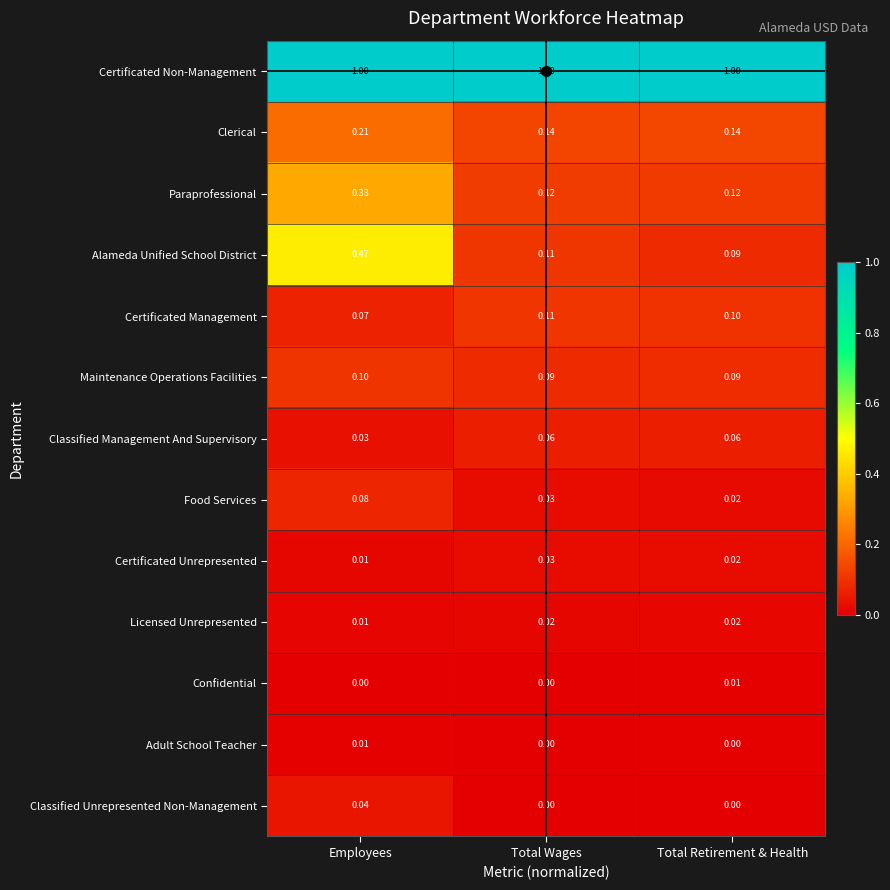

Which series has the largest total across all categories?

Certificated Non-Management